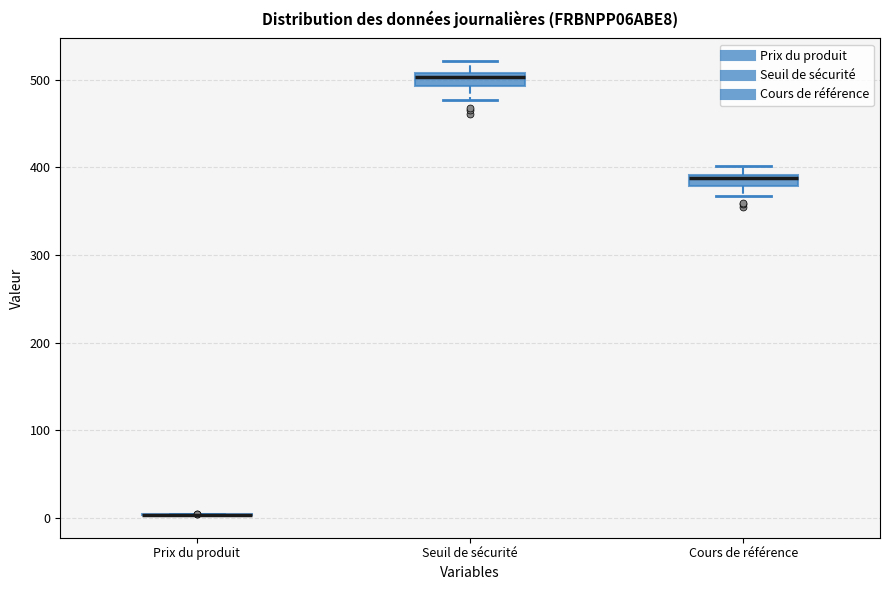

Where does the lower whisker of the box for Seuil de sécurité end on the y-axis? The values are not printed on the chart, so give them approximately, as read against the axis.

480